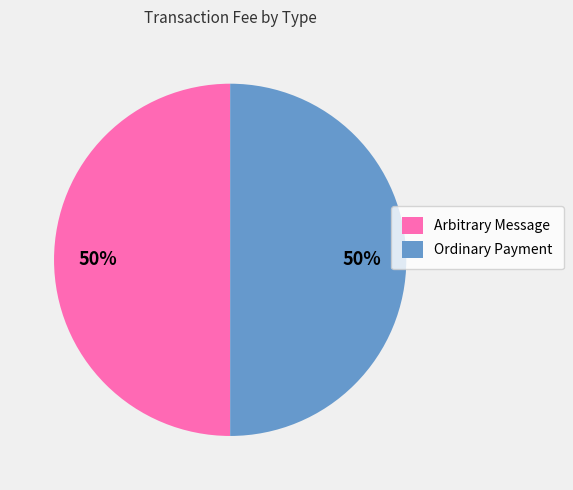

To the nearest percent, what is the average slice percentage?

50%